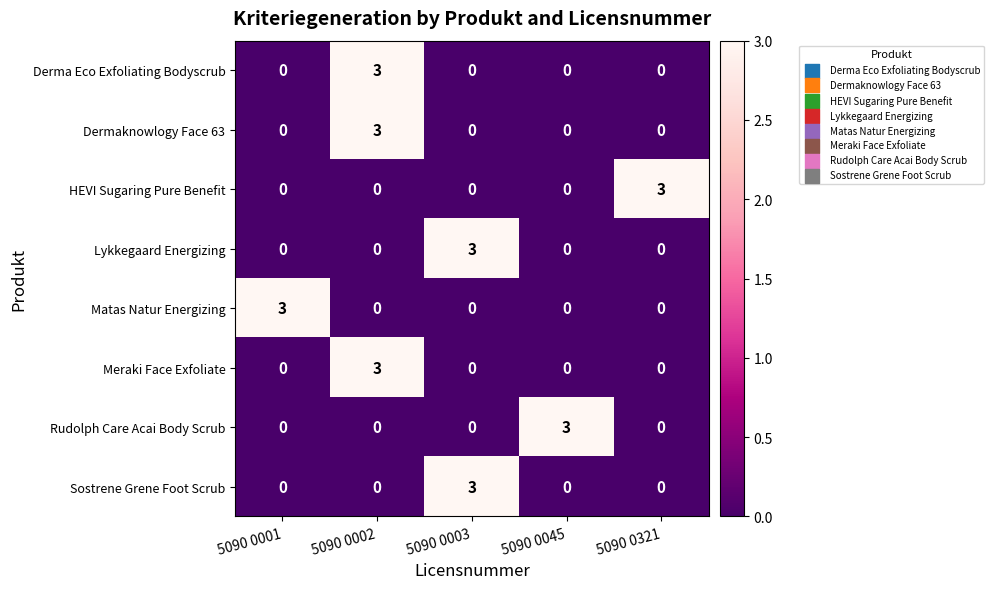

The HEVI Sugaring Pure Benefit series shows 2 at 5090 0001. True or false?

False